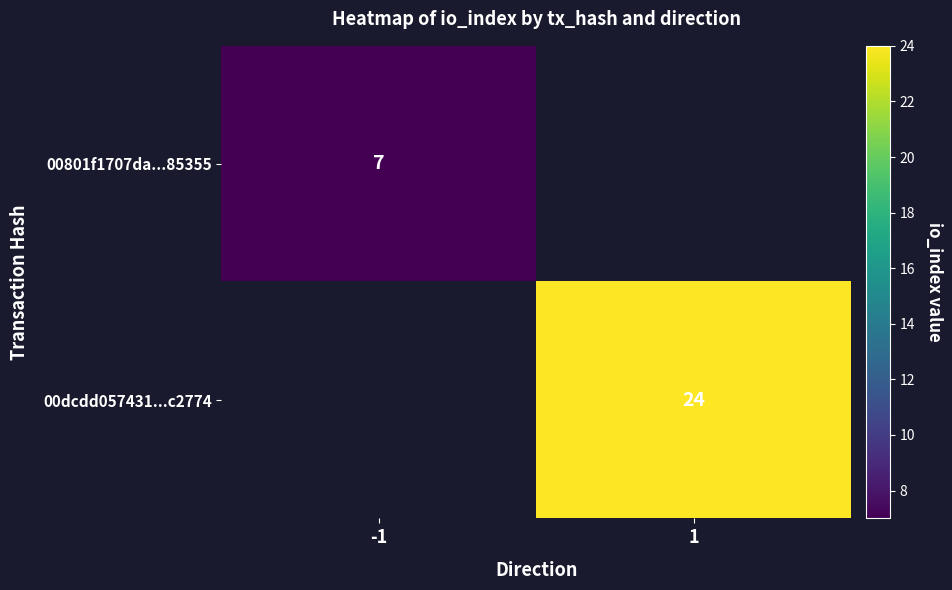

How many categories are shown in the chart?

2